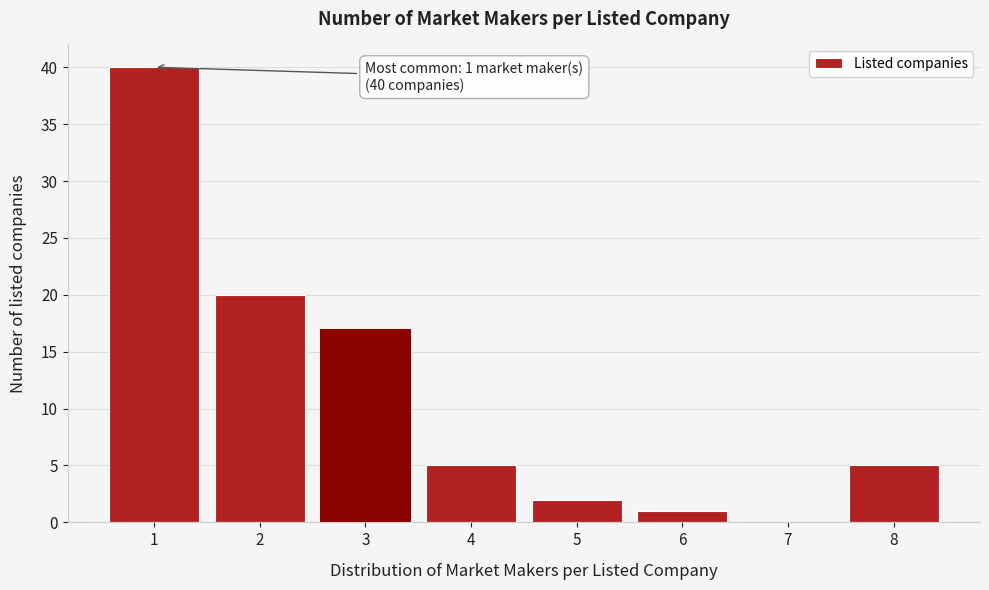

Over which range of the x-axis is the bar tallest?

0.5 to 1.5